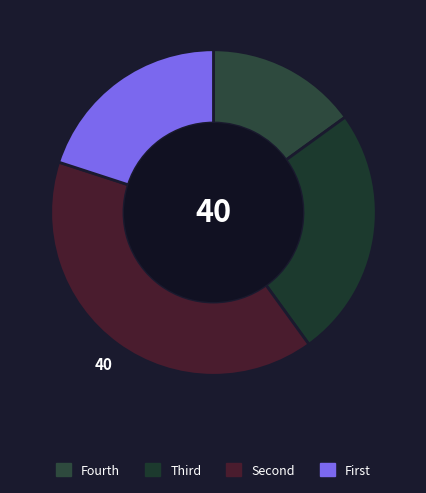

How many segments does this pie chart have?

4